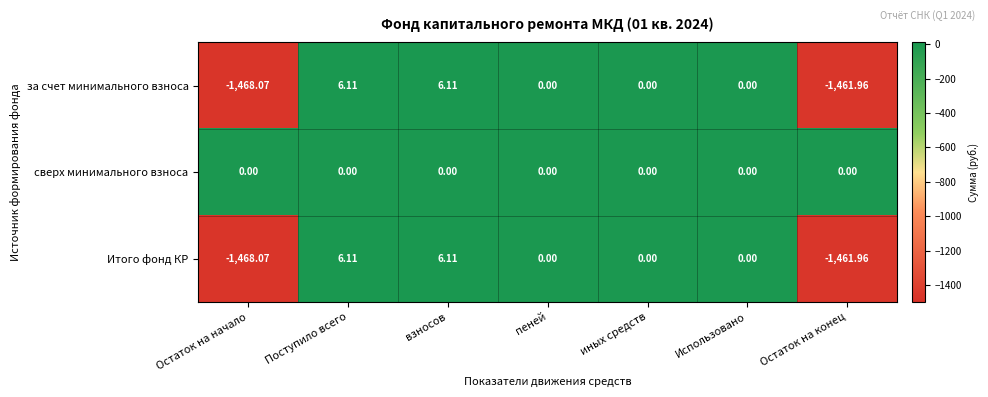

At which category does the chart reach its minimum across all series?

Остаток на начало